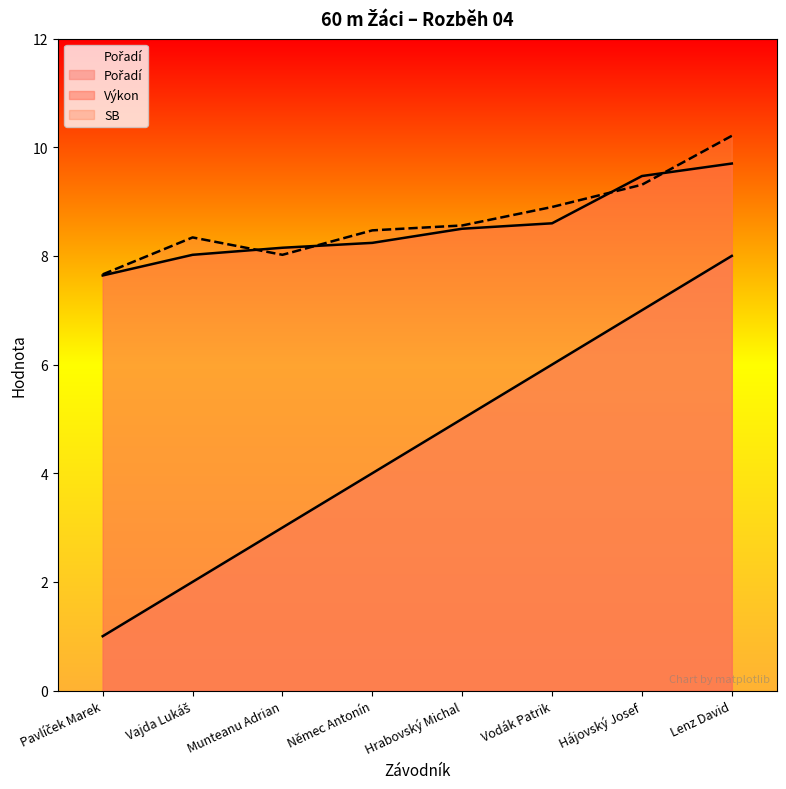

At which label does SB reach its peak?

Lenz David